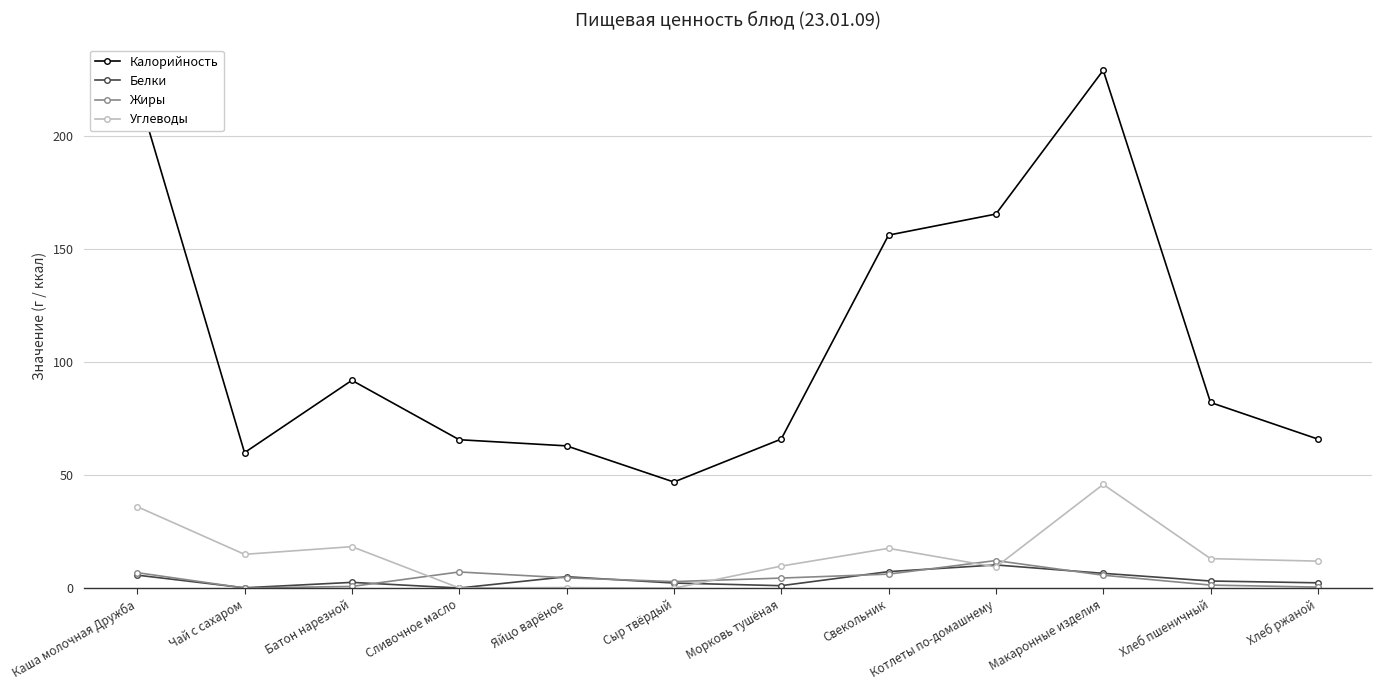

What is the difference between the highest and lowest values at Хлеб ржаной?

65.5